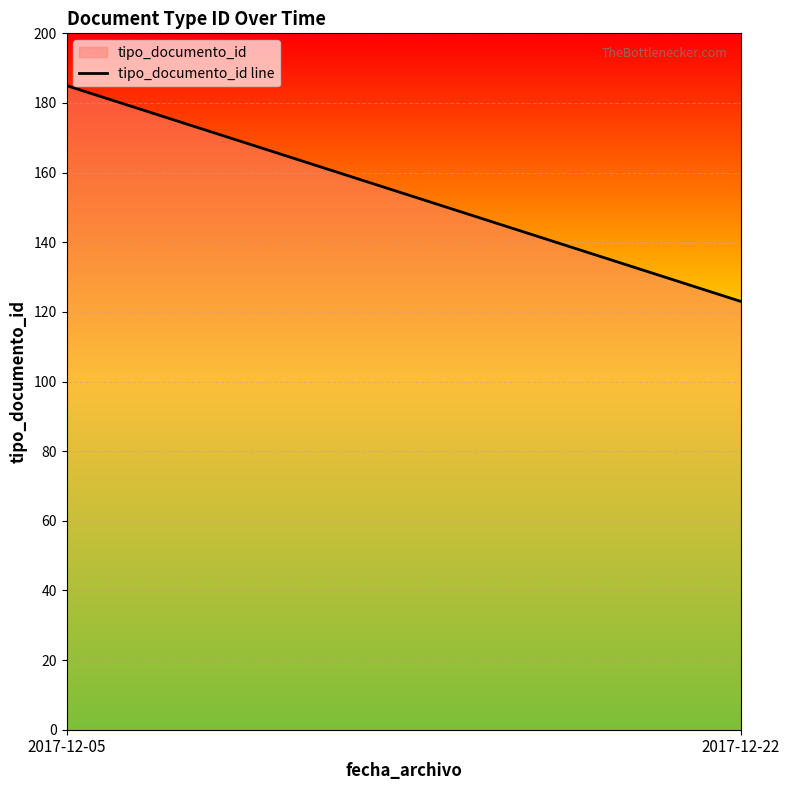

At which category does the chart reach its minimum across all series?

2017-12-22